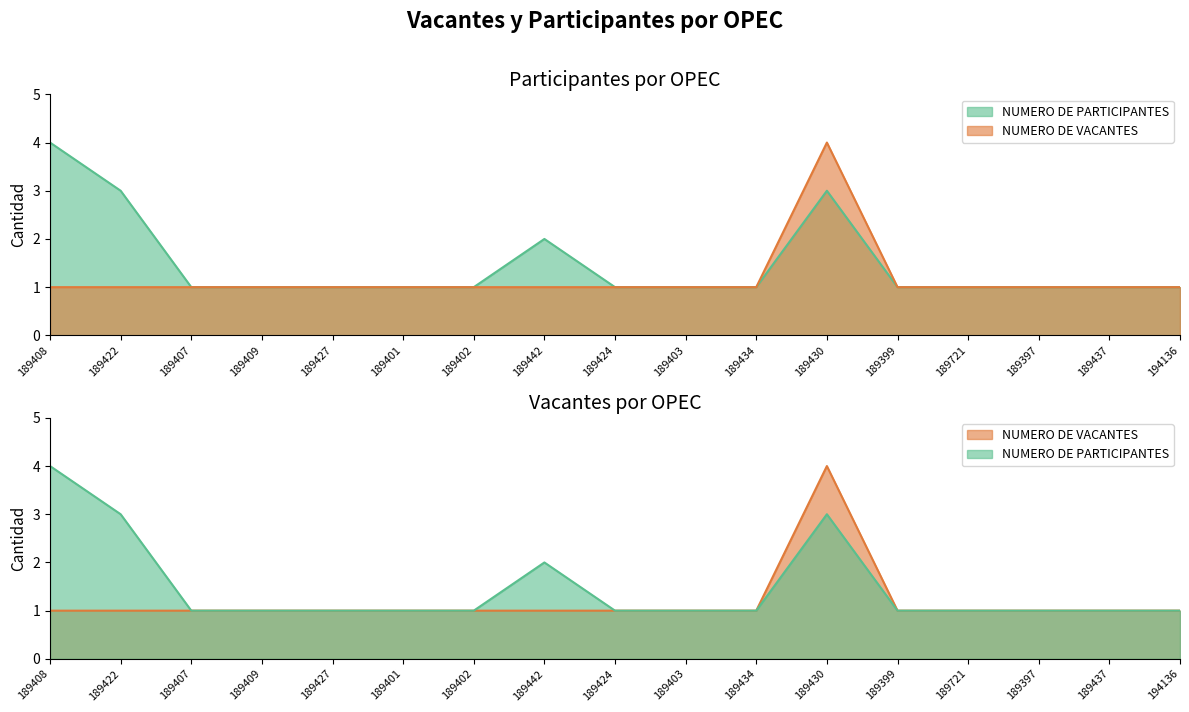

True or false: NUMERO DE PARTICIPANTES has a value of 0 at 189409.

False